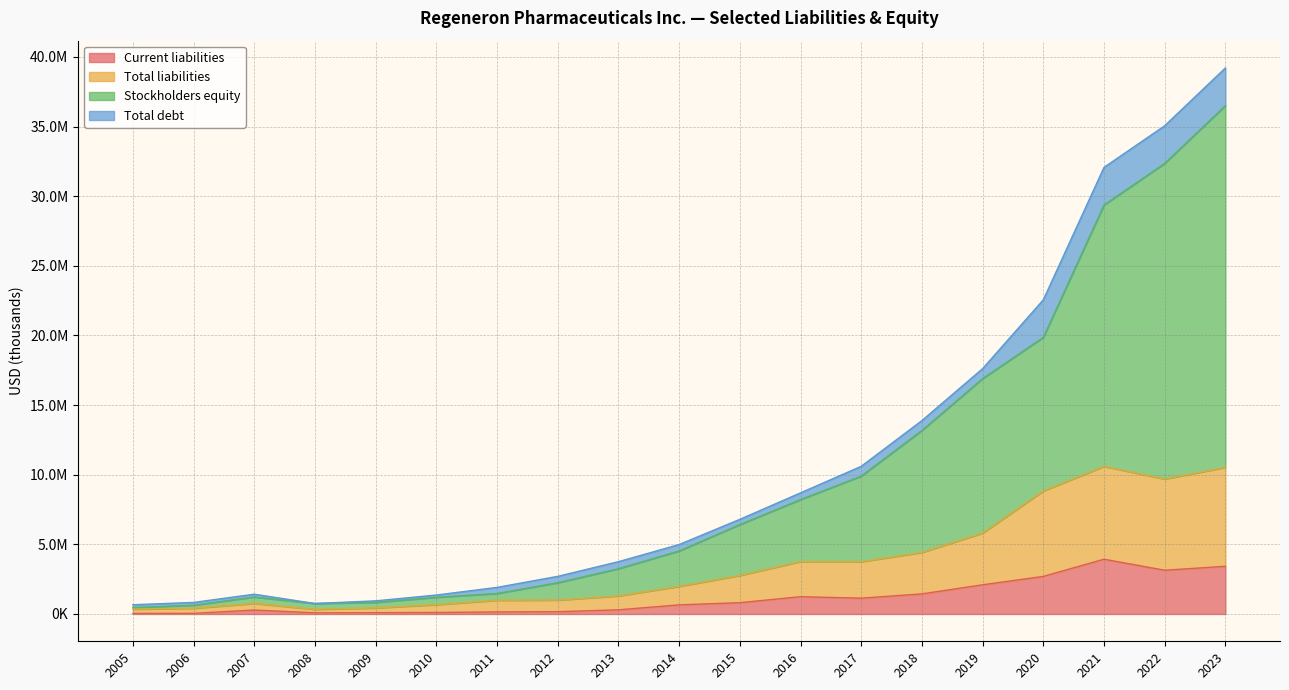

How many data points in Total debt are less than 459064?

9